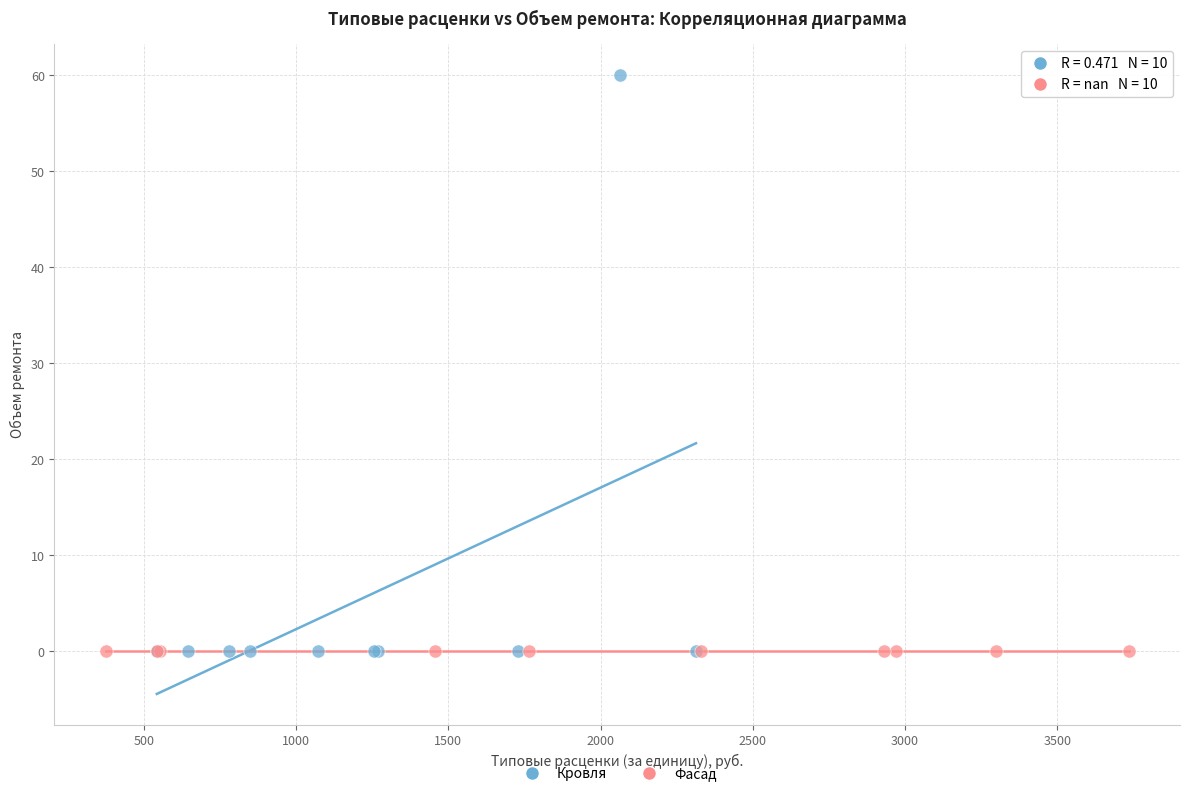

Which series reaches the maximum Y coordinate?

Кровля